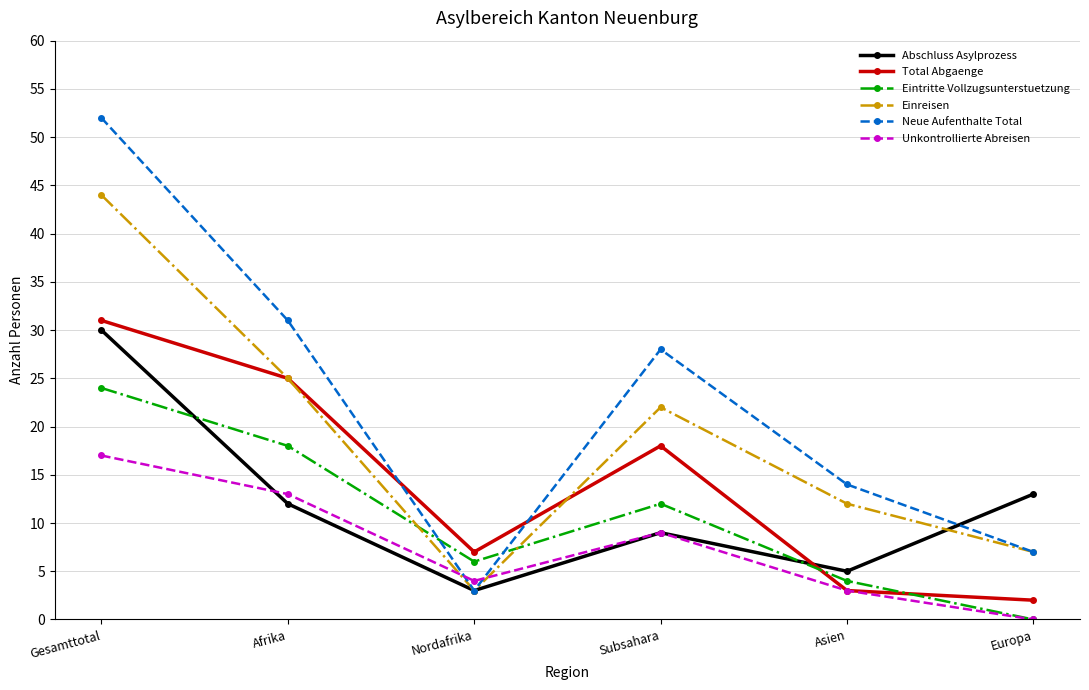

How many interior local peaks does the Unkontrollierte Abreisen series have?

1